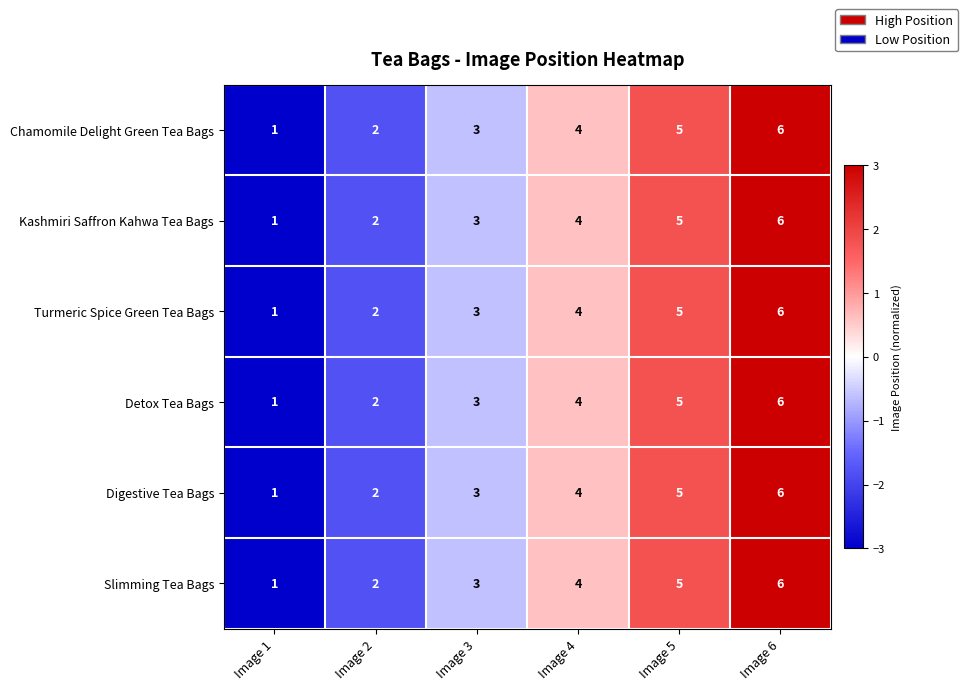

How many distinct data groups are displayed?

6